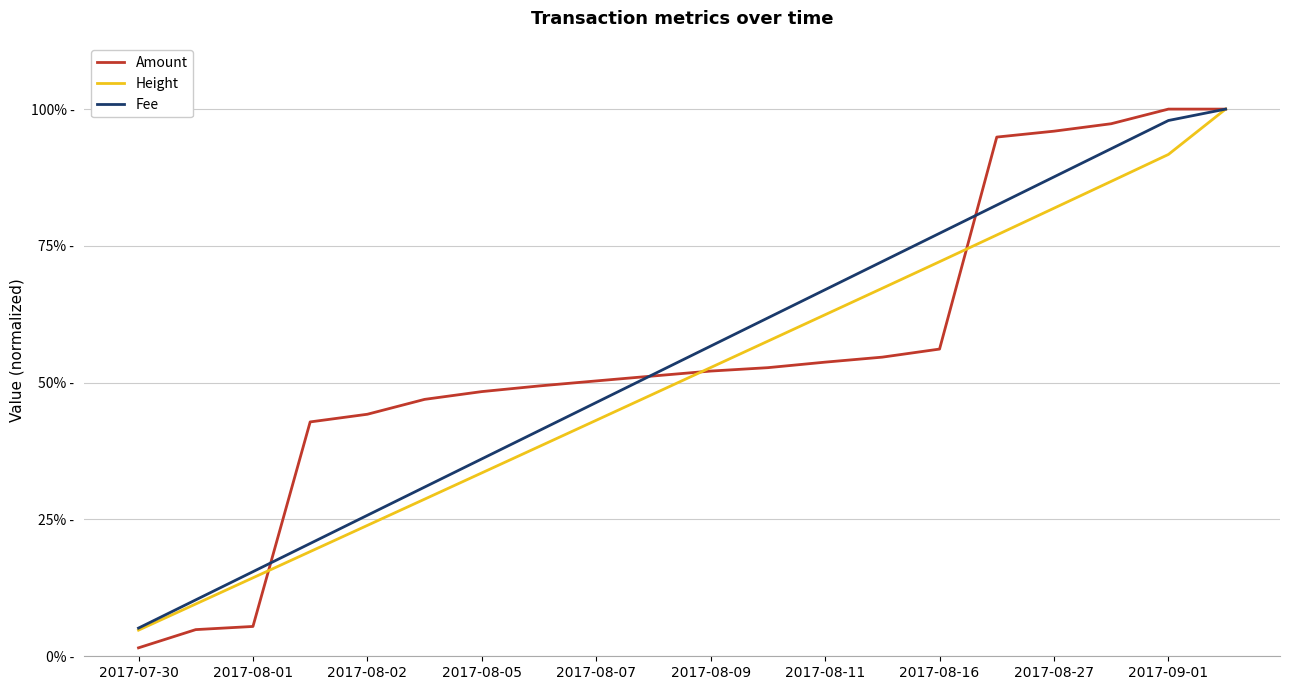

At which label is Height closest to 0?

2017-07-30